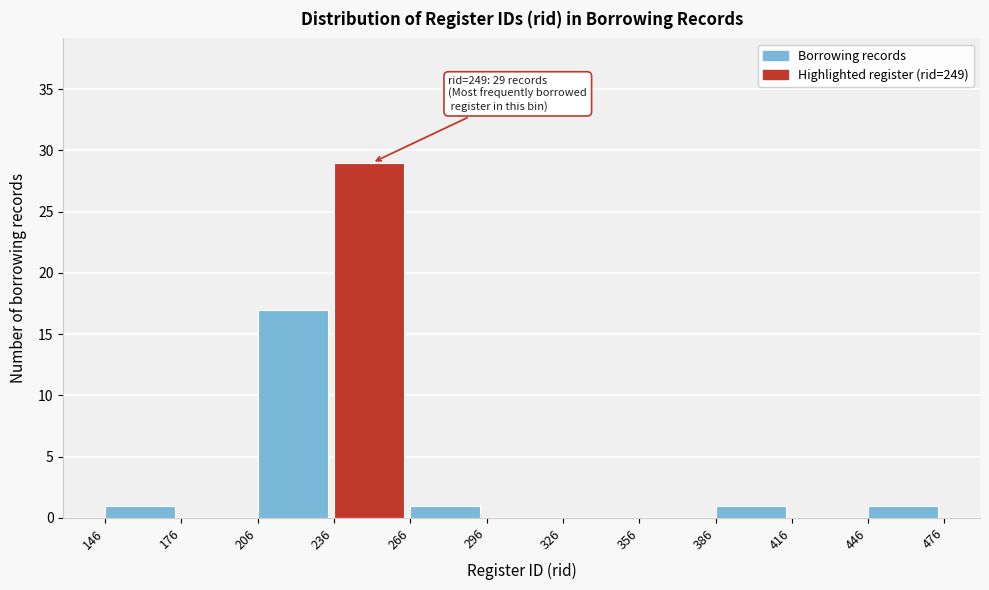

Over which range of the x-axis is the bar tallest?

236 to 266